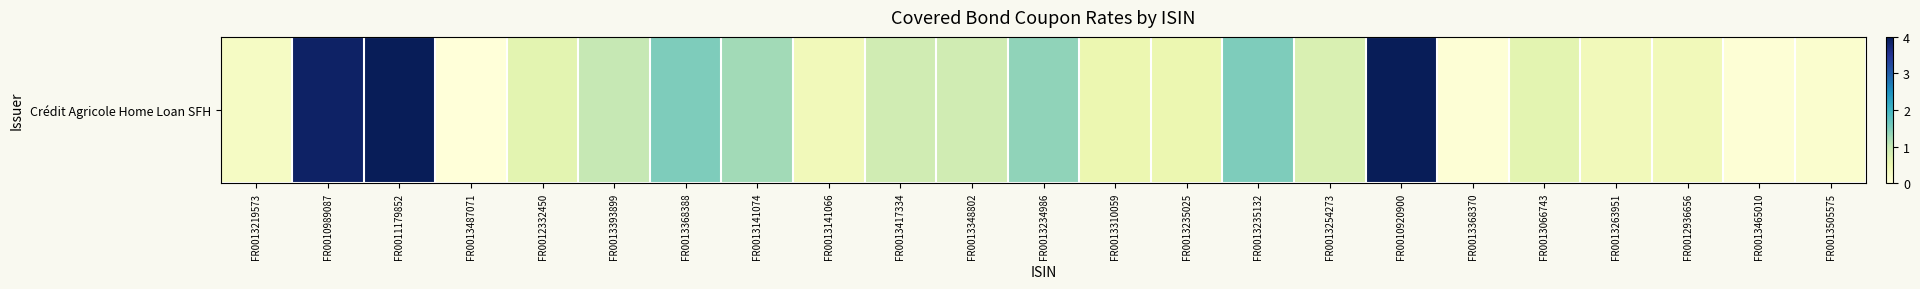

What is the sum of all values?

24.9